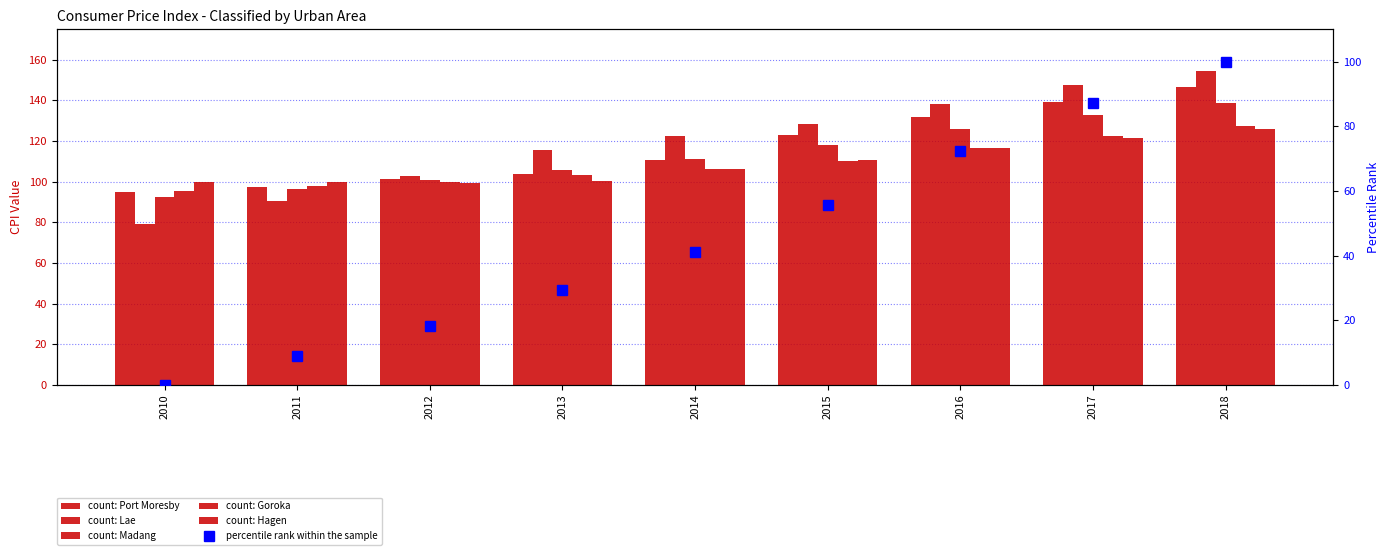

At how many categories does at least one series exceed 55?

9